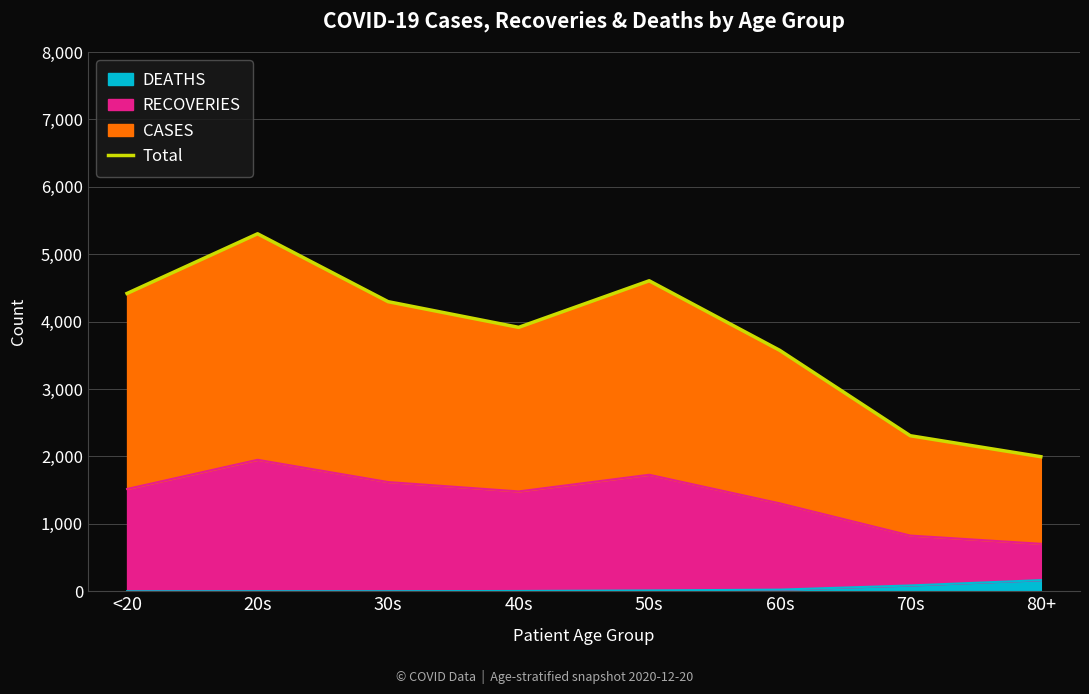

True or false: CASES and RECOVERIES cross at least once.

False